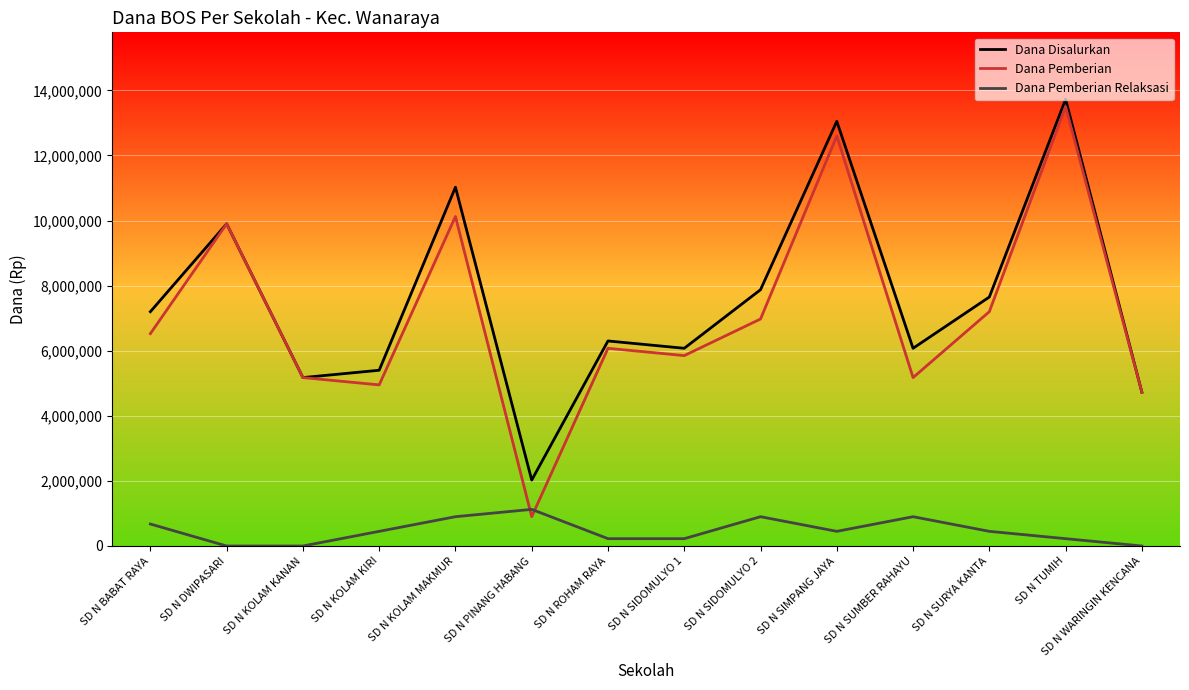

Reading left to right, what are all the values shown in this chart?

Dana Disalurkan: SD N BABAT RAYA=7200000	SD N DWIPASARI=9900000	SD N KOLAM KANAN=5175000	SD N KOLAM KIRI=5400000	SD N KOLAM MAKMUR=11025000	SD N PINANG HABANG=2025000	SD N ROHAM RAYA=6300000	SD N SIDOMULYO 1=6075000	SD N SIDOMULYO 2=7875000	SD N SIMPANG JAYA=13050000	SD N SUMBER RAHAYU=6075000	SD N SURYA KANTA=7650000	SD N TUMIH=13725000	SD N WARINGIN KENCANA=4725000
Dana Pemberian: SD N BABAT RAYA=6525000	SD N DWIPASARI=9900000	SD N KOLAM KANAN=5175000	SD N KOLAM KIRI=4950000	SD N KOLAM MAKMUR=10125000	SD N PINANG HABANG=900000	SD N ROHAM RAYA=6075000	SD N SIDOMULYO 1=5850000	SD N SIDOMULYO 2=6975000	SD N SIMPANG JAYA=12600000	SD N SUMBER RAHAYU=5175000	SD N SURYA KANTA=7200000	SD N TUMIH=13500000	SD N WARINGIN KENCANA=4725000
Dana Pemberian Relaksasi: SD N BABAT RAYA=675000	SD N DWIPASARI=0	SD N KOLAM KANAN=0	SD N KOLAM KIRI=450000	SD N KOLAM MAKMUR=900000	SD N PINANG HABANG=1125000	SD N ROHAM RAYA=225000	SD N SIDOMULYO 1=225000	SD N SIDOMULYO 2=900000	SD N SIMPANG JAYA=450000	SD N SUMBER RAHAYU=900000	SD N SURYA KANTA=450000	SD N TUMIH=225000	SD N WARINGIN KENCANA=0